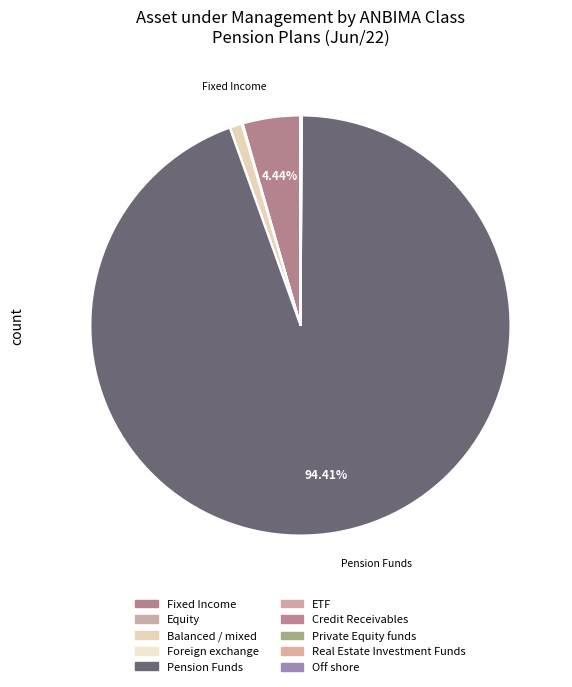

Between Fixed Income and Private Equity funds, which is larger?

Fixed Income